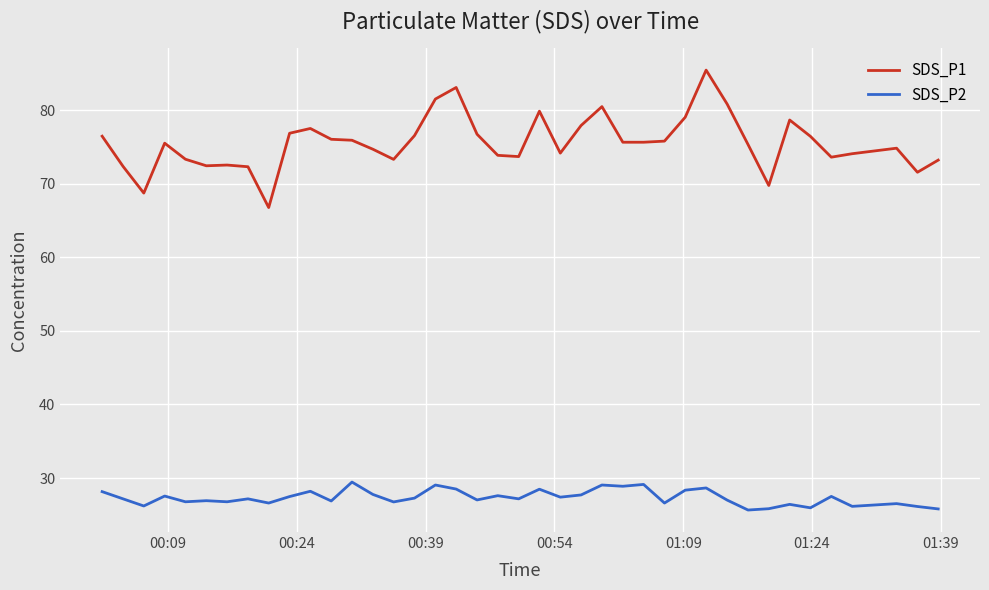

Rank the series by their average value, from highest to lowest.

SDS_P1, SDS_P2